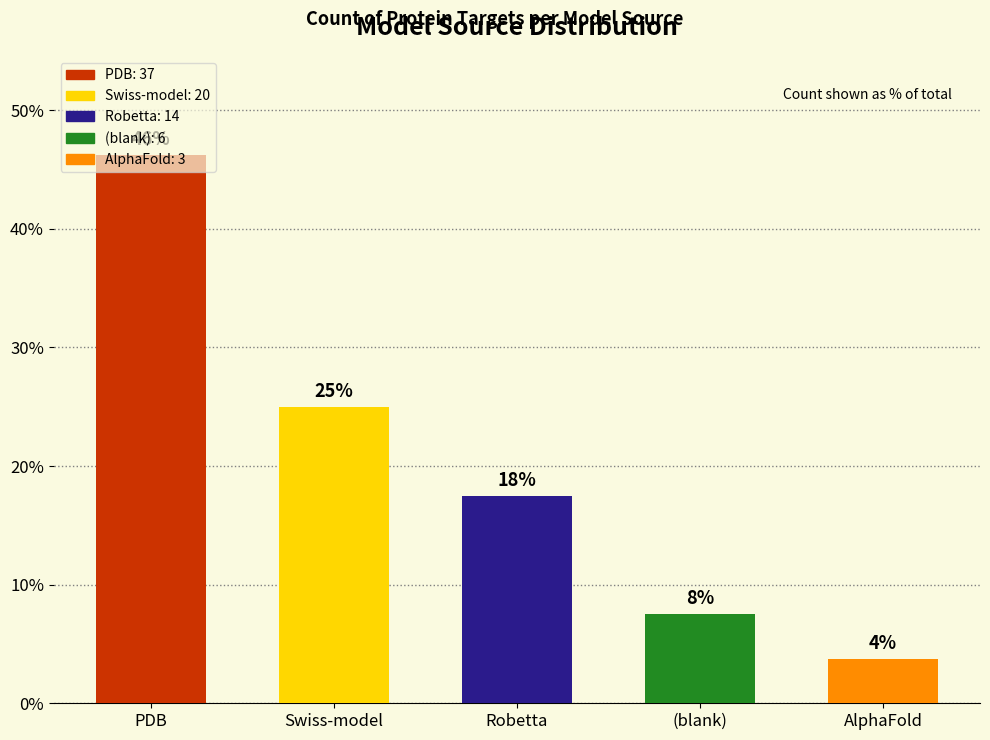

Reading left to right, list all the values displayed in this chart.

PDB=46.2	Swiss-model=25.0	Robetta=17.5	(blank)=7.5	AlphaFold=3.8